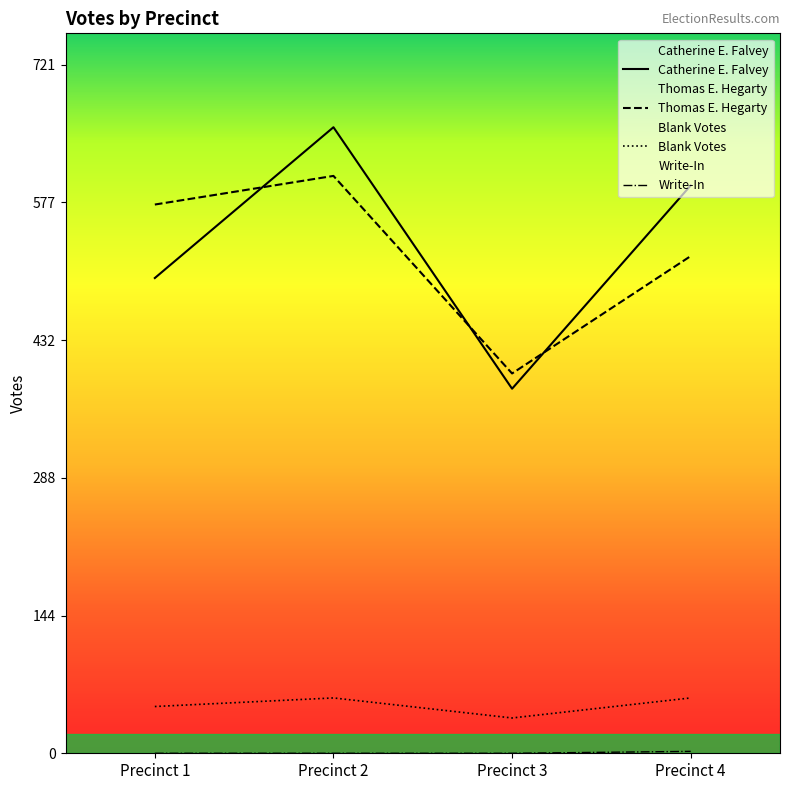

At which category is the sum across all series the highest?

Precinct 2